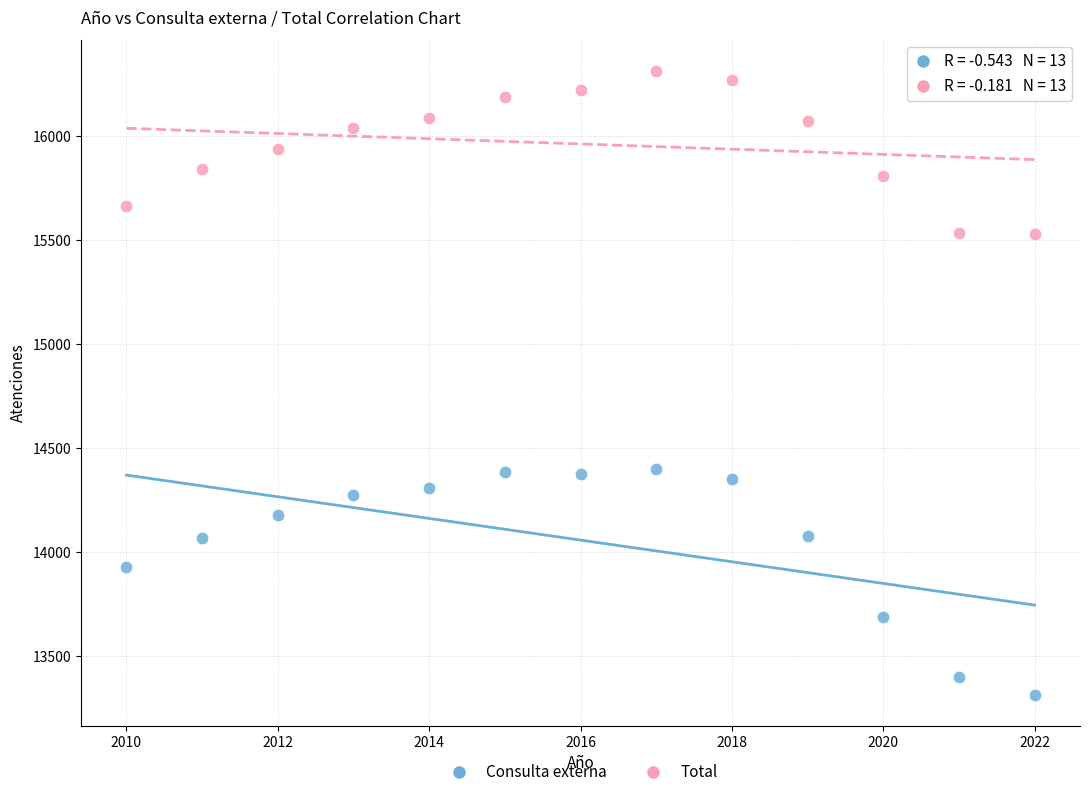

Which series has the largest Y range (max minus min)?

Consulta externa